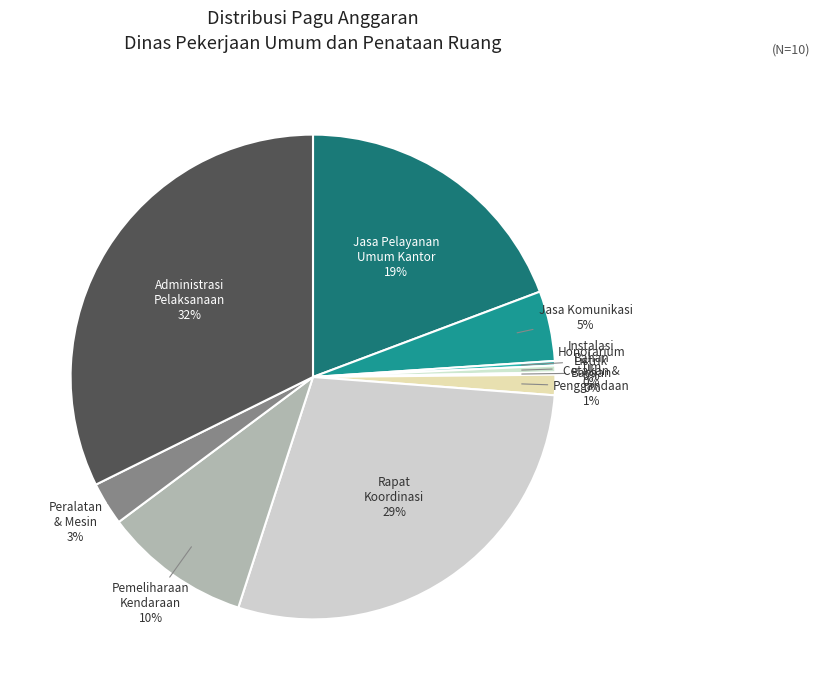

Between Honorarium Tim and Pemeliharaan Kendaraan, which is larger?

Pemeliharaan Kendaraan